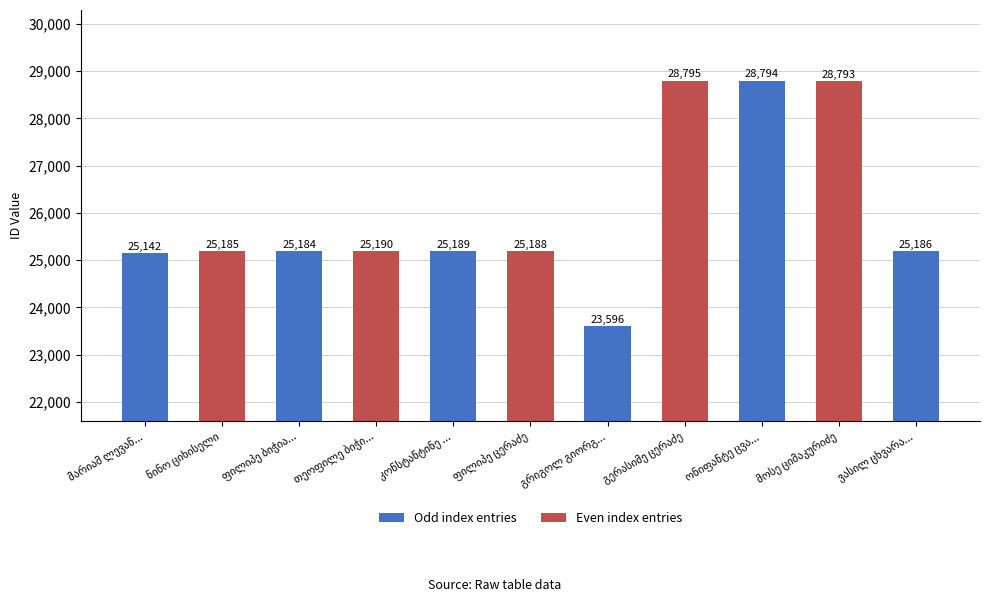

What is the difference between the maximum and minimum values?

5199